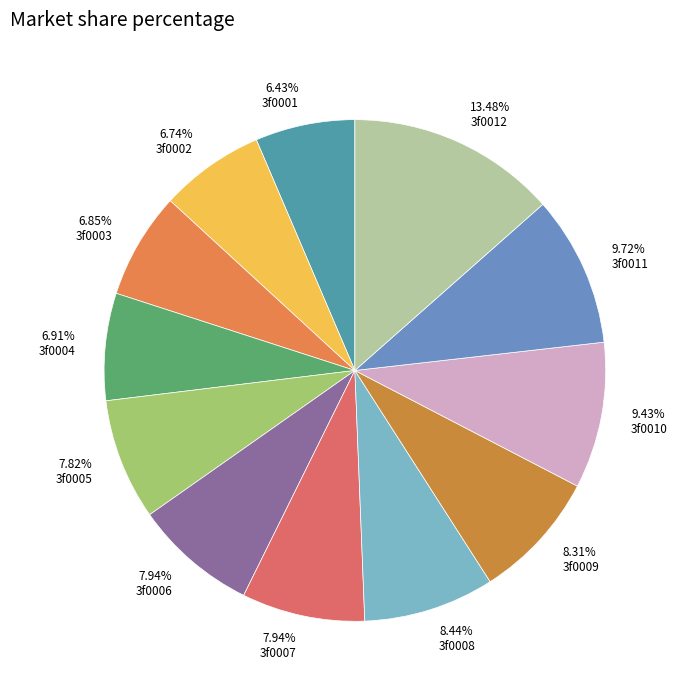

Combined, what portion of the pie is 3f0004 and 3f0005?

14.7%